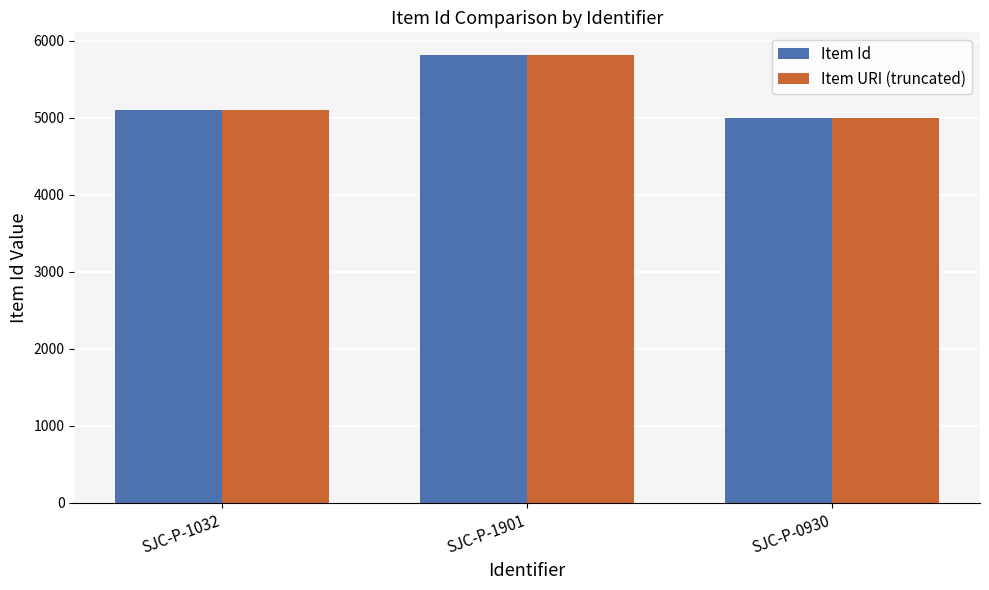

How many categories are shown in the chart?

3